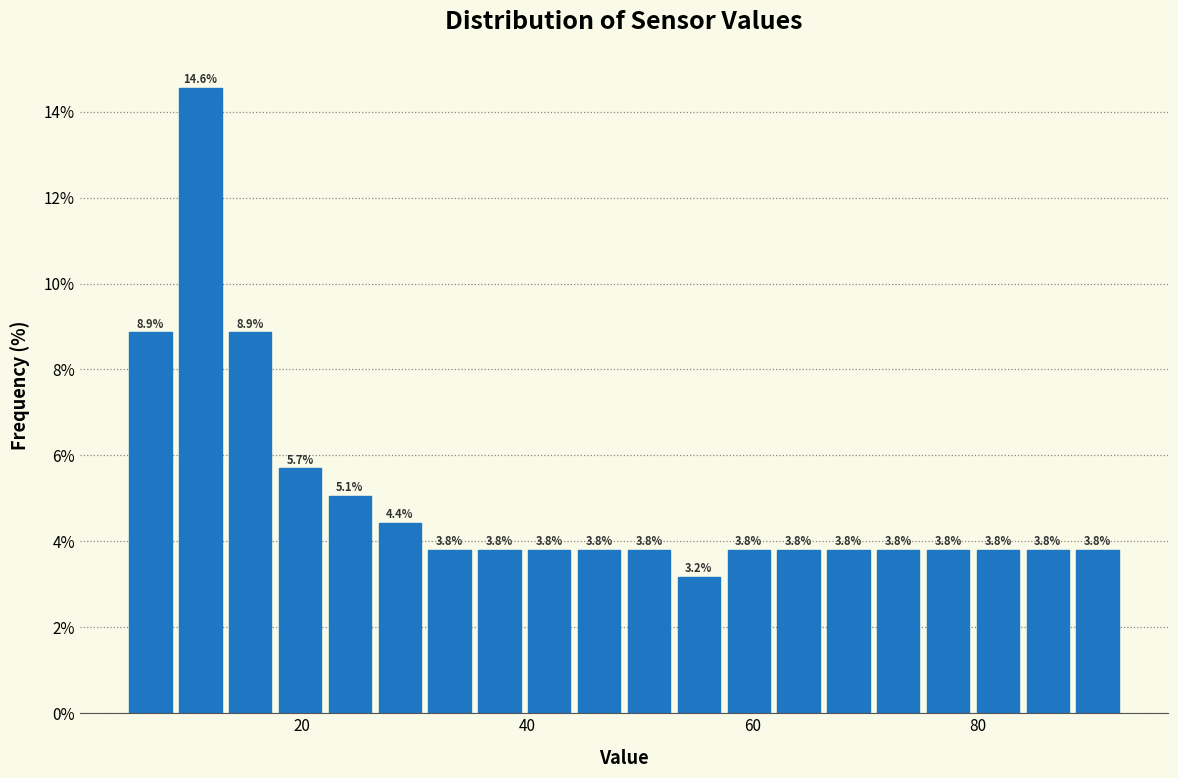

Read against the x-axis, roughly where is the centre of the tallest bar?

12